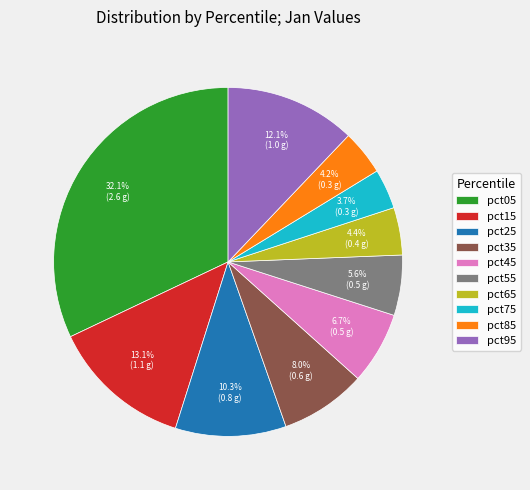

How much of the chart is everything except pct45?

93.3%